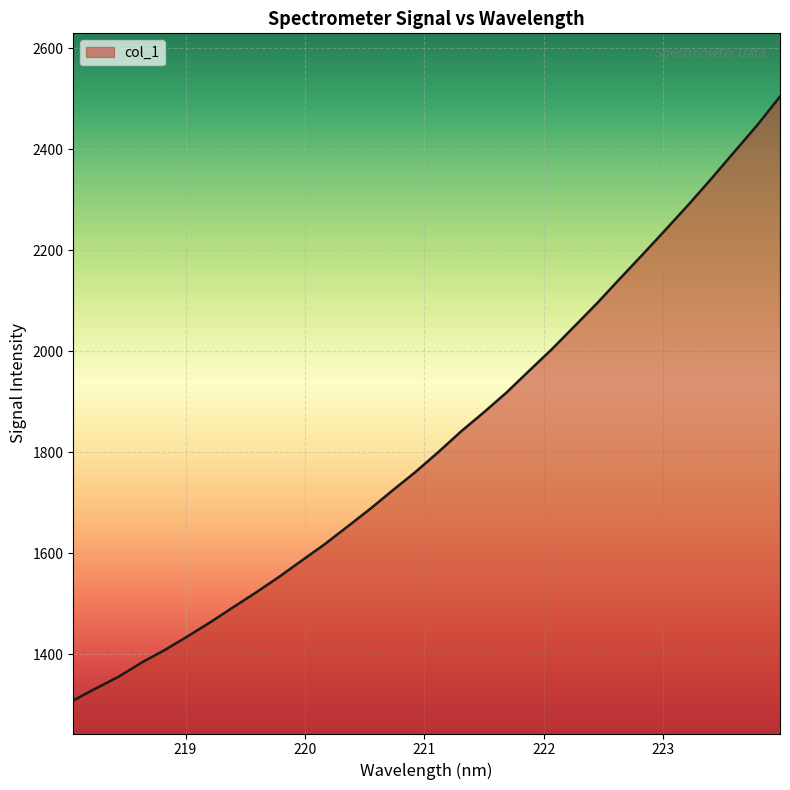

What is the smallest value displayed?

1308.2